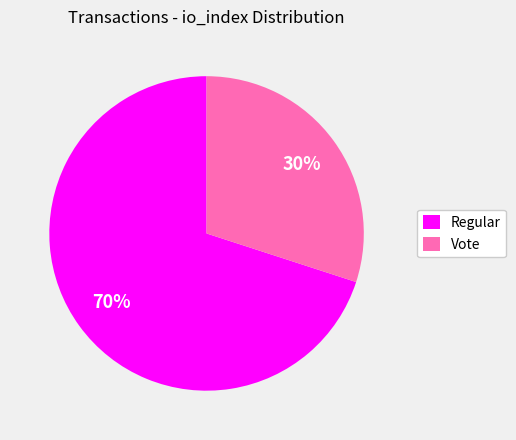

To the nearest percent, what percentage of the pie is Regular?

70%